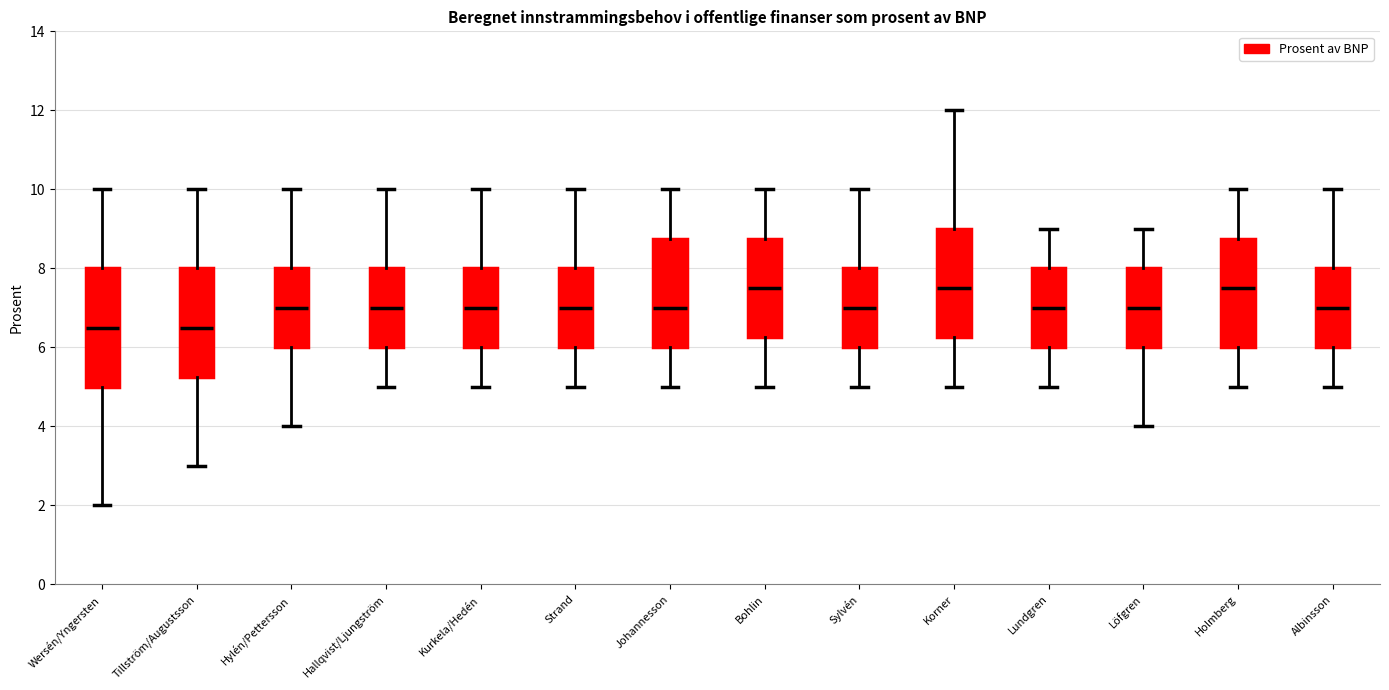

Comparing the boxes themselves (not the whiskers), which one is the tallest?

Wersén/Yngersten